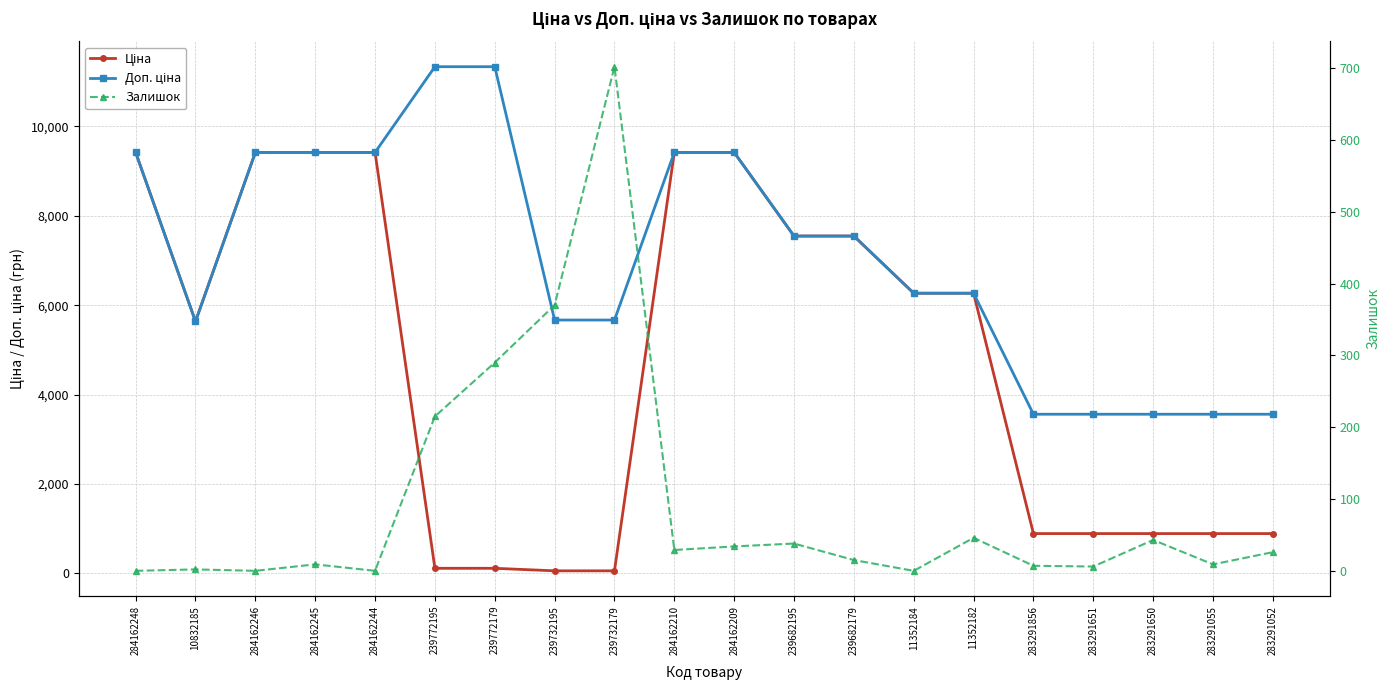

What is the difference between the maximum and minimum values in the Ціна series?

9360.2